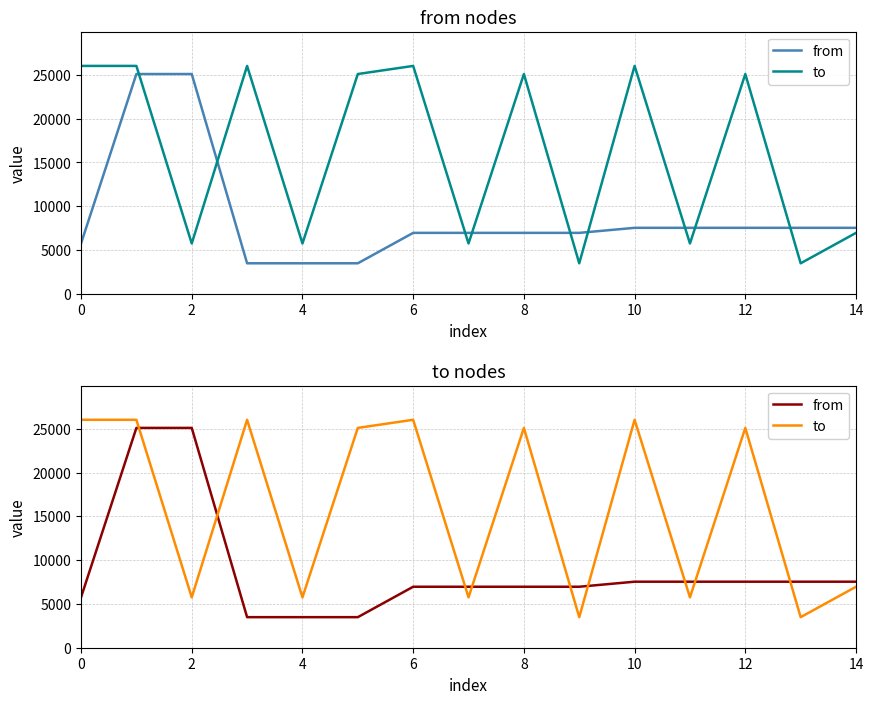

What is the label of the 11th point from the left?

10